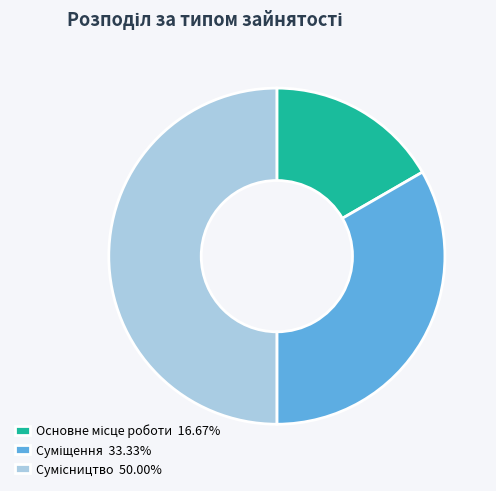

Count the number of slices in the pie.

3